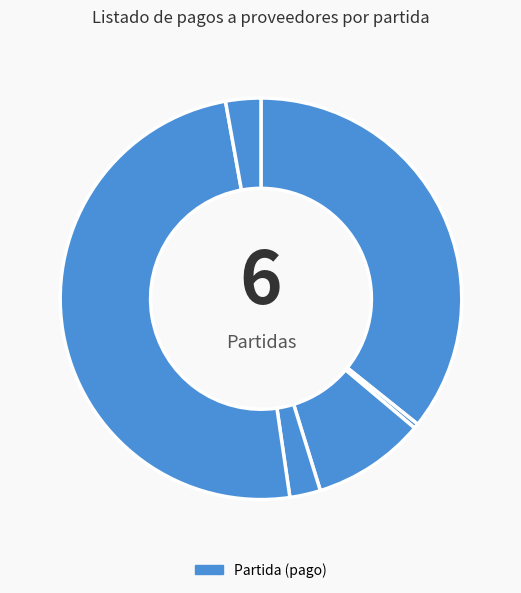

How many segments does this pie chart have?

6